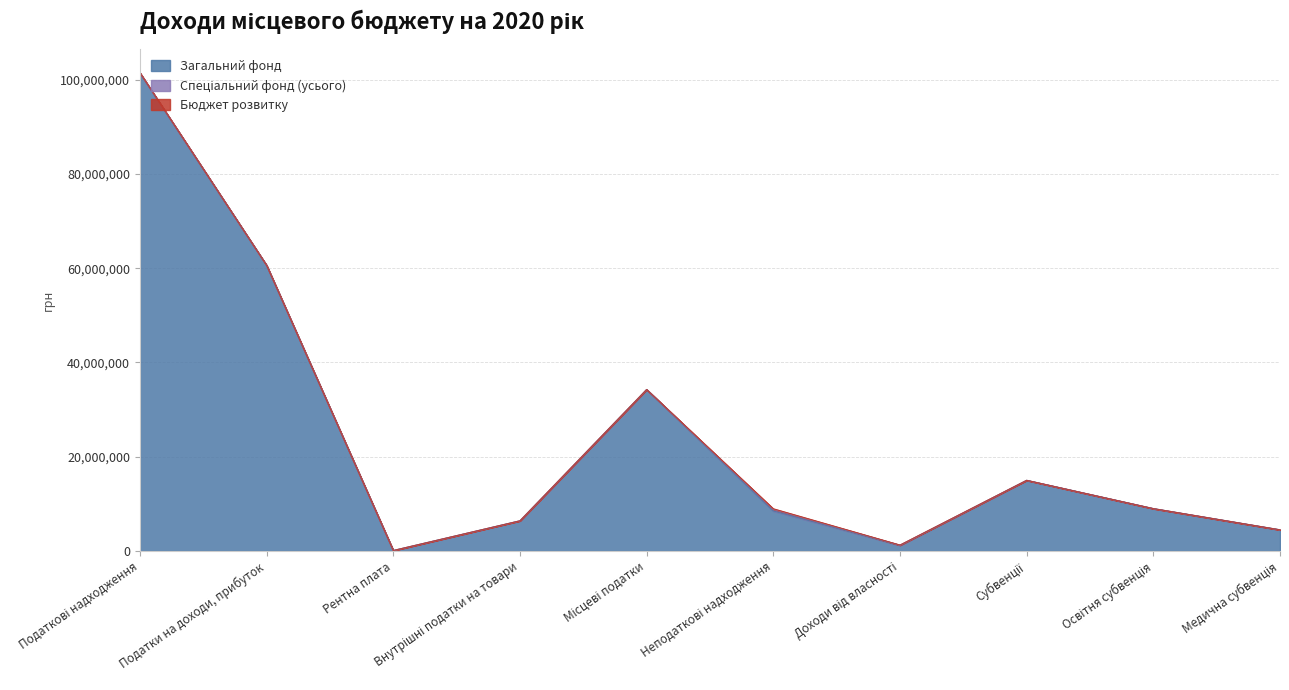

What is the maximum value for Загальний фонд?

101387296.6